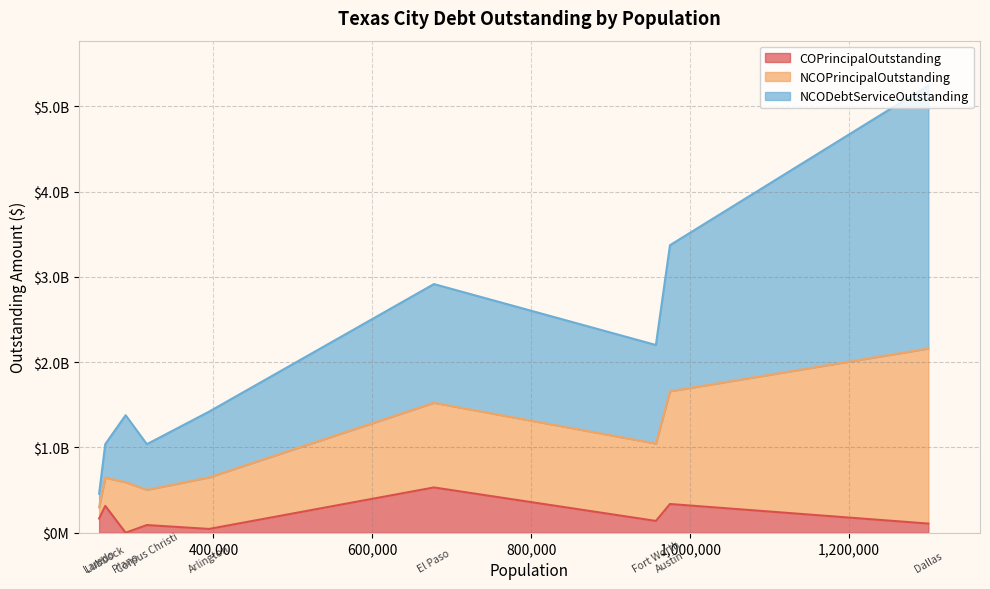

In NCODebtServiceOutstanding, how many points are lower than both neighbors (excluding endpoints)?

2